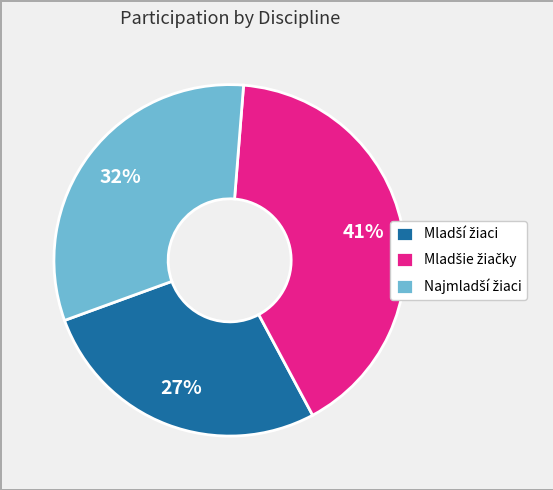

To the nearest percent, what is the average slice percentage?

33%